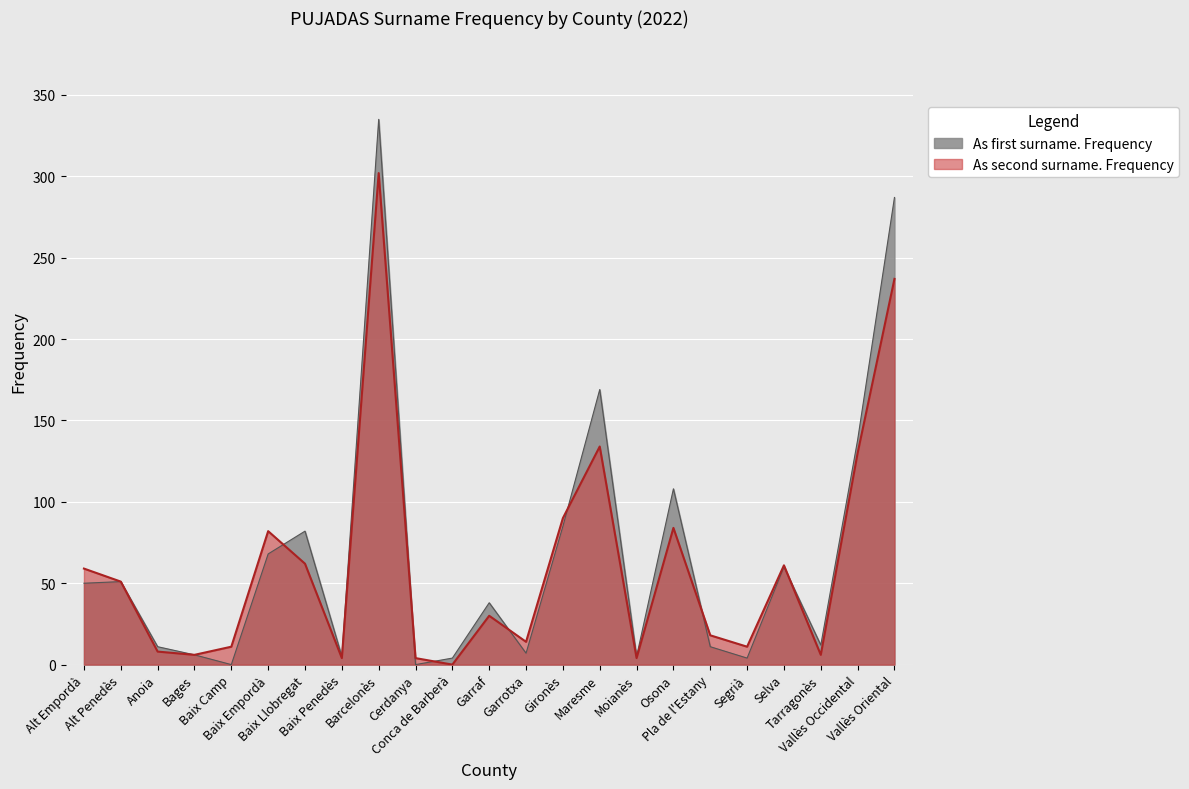

How many series are shown in this chart?

2